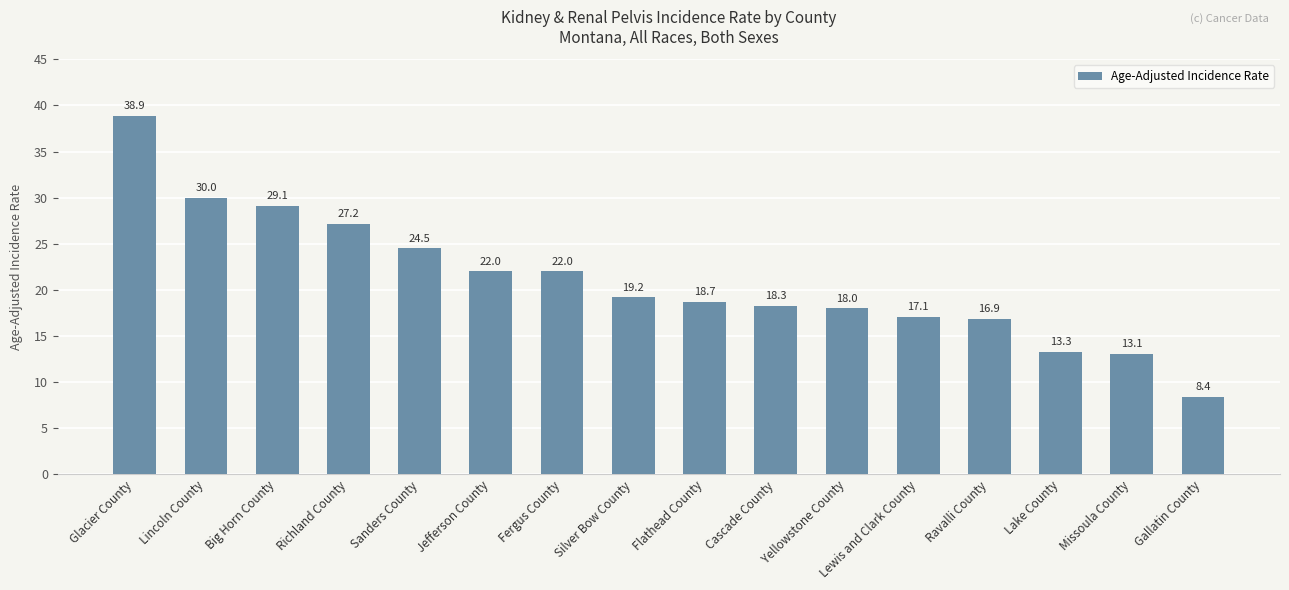

Is it true that the value at Lewis and Clark County is 10.7?

False